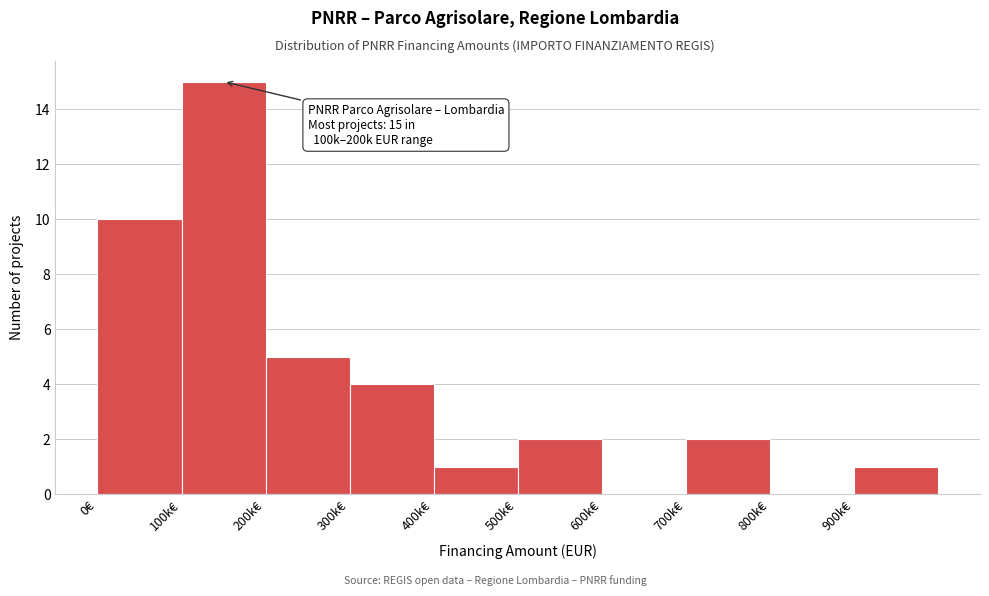

Reading right to left, list all the values displayed in this chart.

900k€=1	800k€=0	700k€=2	600k€=0	500k€=2	400k€=1	300k€=4	200k€=5	100k€=15	0€=10